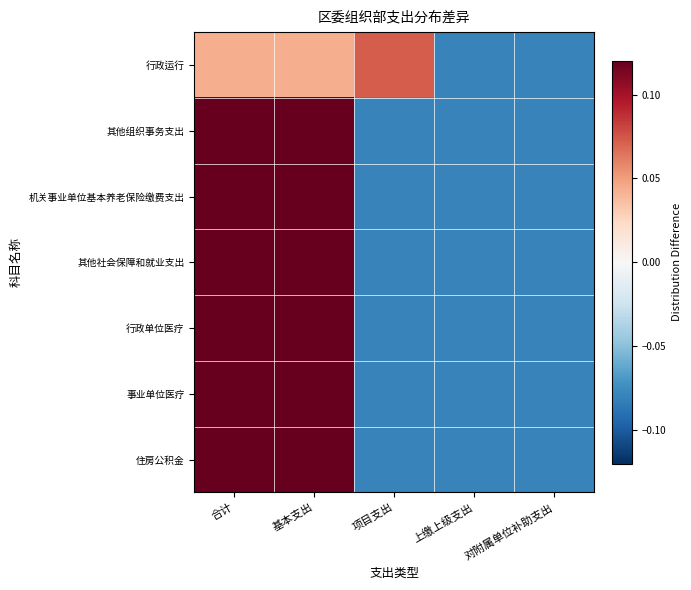

At which category is the sum across all series the highest?

基本支出